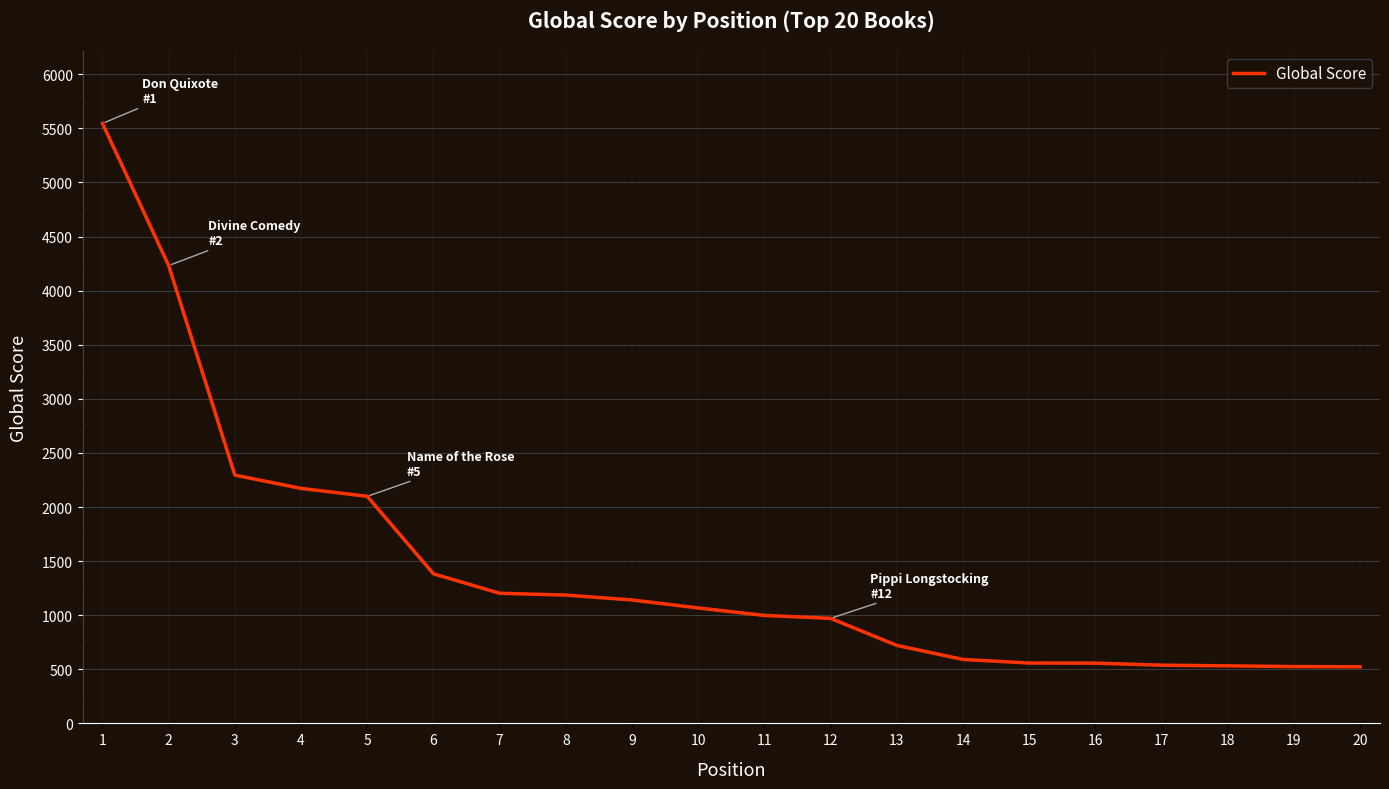

Between 20 and 6, which is larger?

6